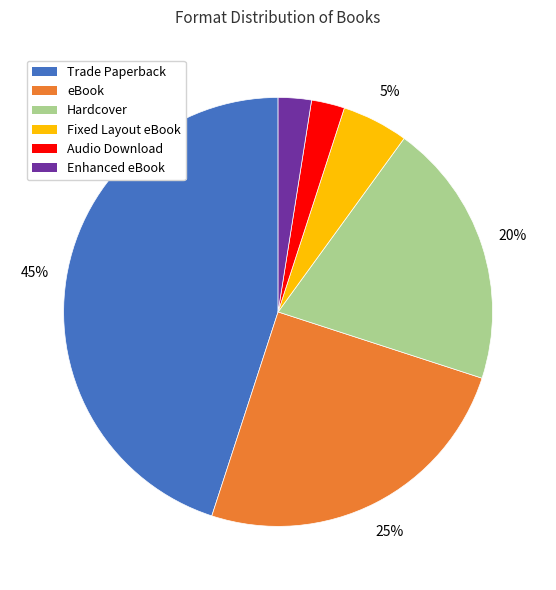

What percentage is the Fixed Layout eBook slice, to the nearest percent?

5%